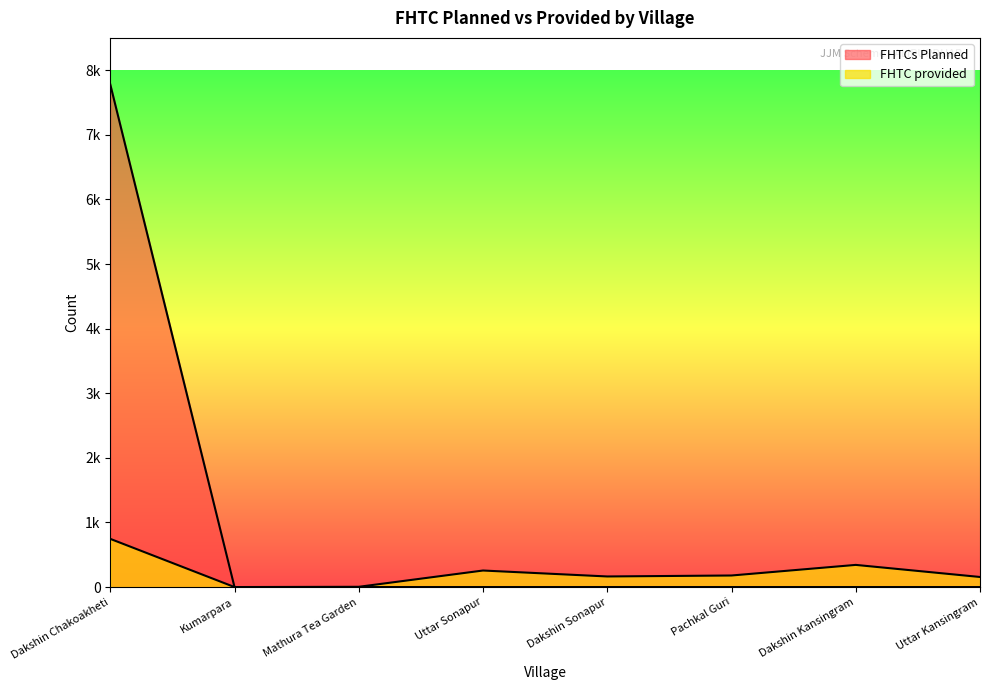

Reading left to right, list all the values displayed in this chart.

FHTCs Planned: 7780	0	0	0	0	0	0	0
FHTC provided: 746	0	4	256	164	179	343	156